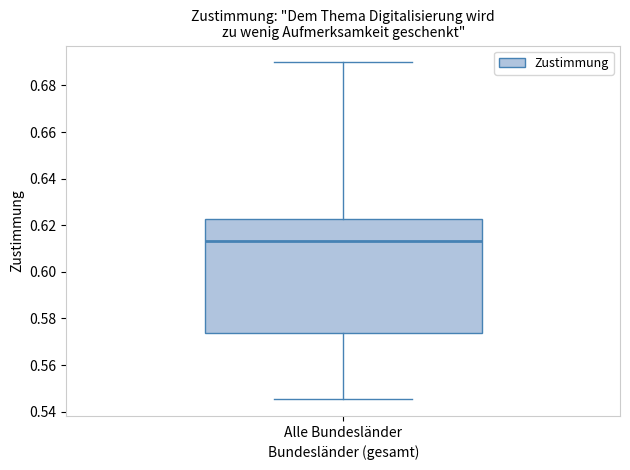

Read this box plot against the y-axis: the position of the median line, the range covered by the box, and the ends of both whiskers. The values are not printed on the chart, so give them approximately, as read against the axis.

median 0.614, box 0.574 to 0.622, whiskers 0.546 to 0.690